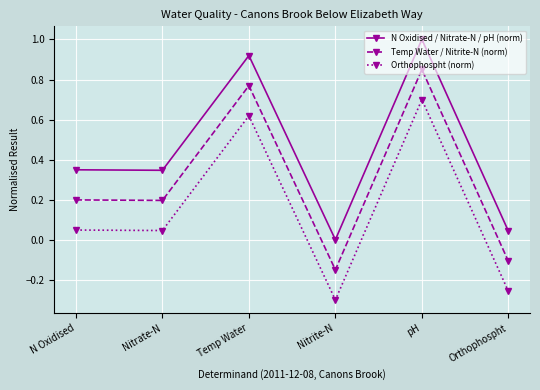

What is the label of the 6th point from the left?

Orthophospht